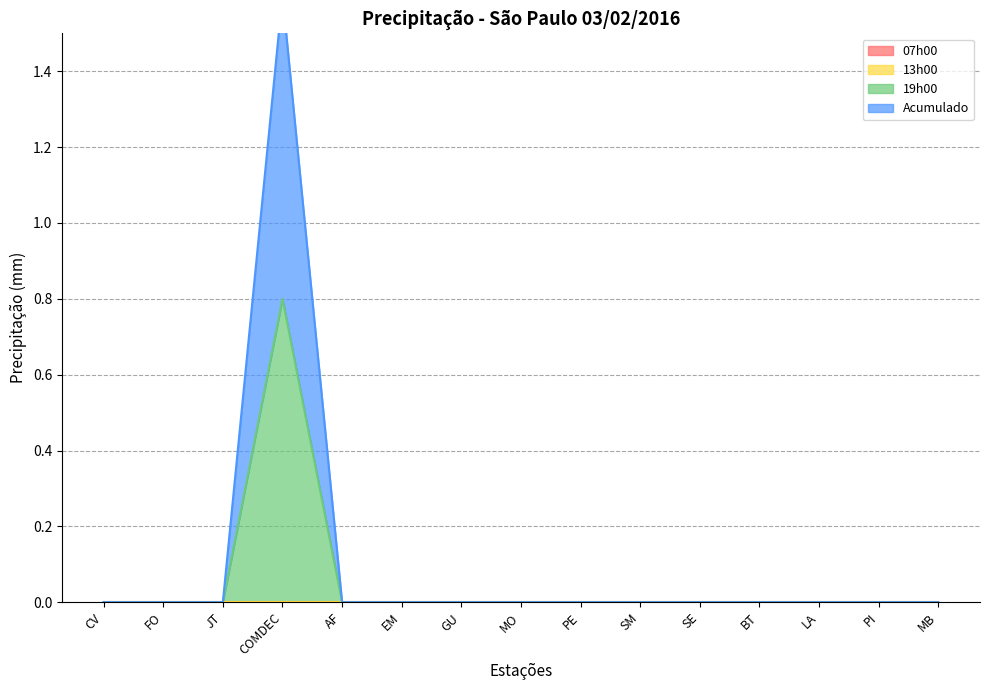

Is the value of 19h00 at MB greater than the value of Acumulado at PI?

No